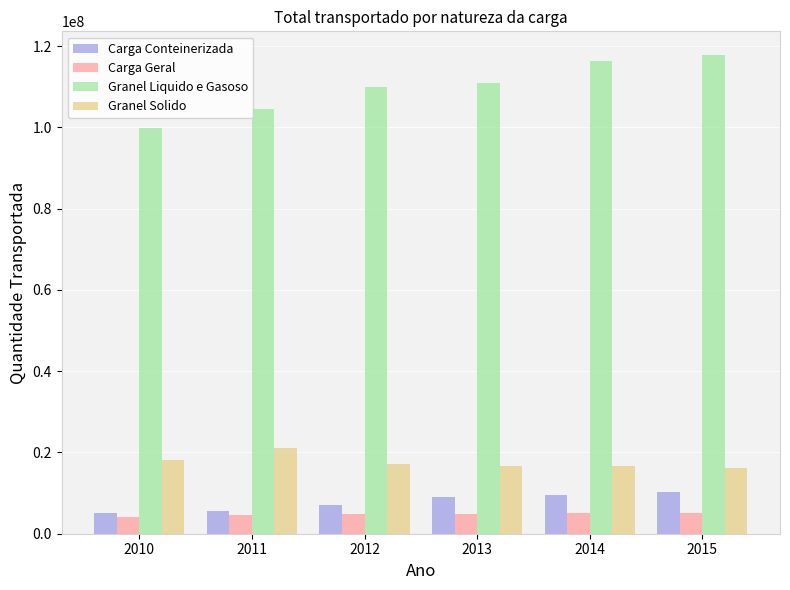

The value of Granel Solido at 2013 is 16567559.1. True or false?

True